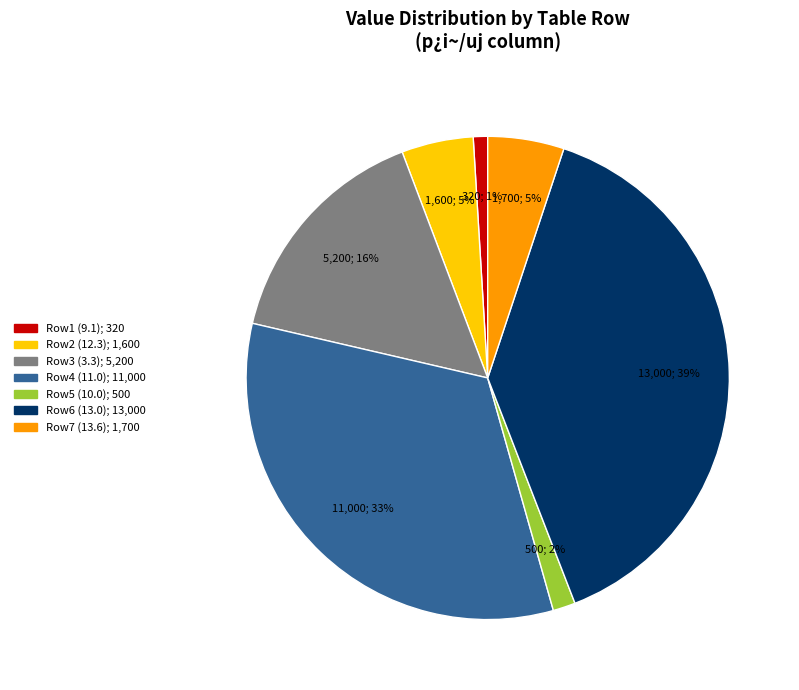

To the nearest percent, what is the average slice percentage?

14%